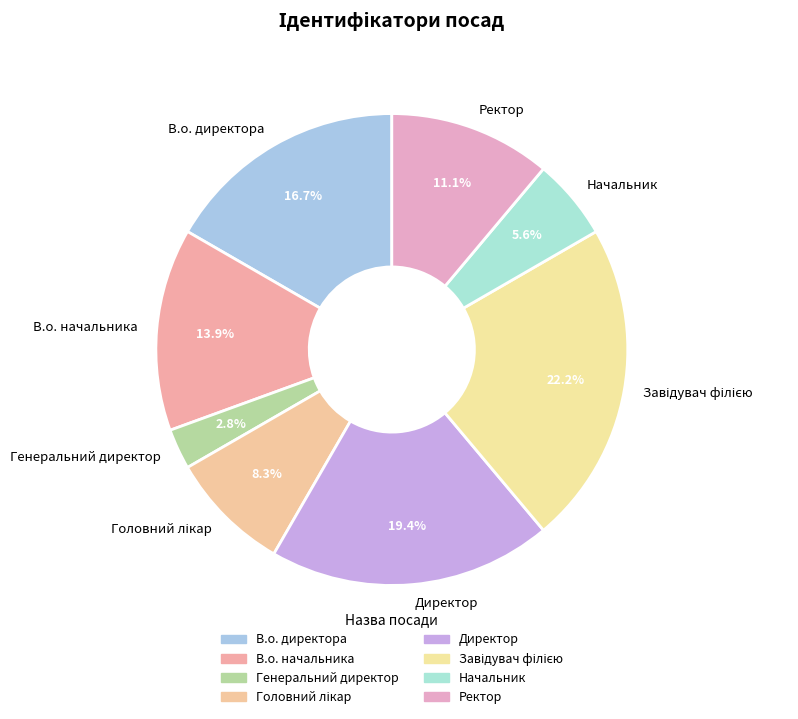

Is there any slice that represents more than half of the pie?

No